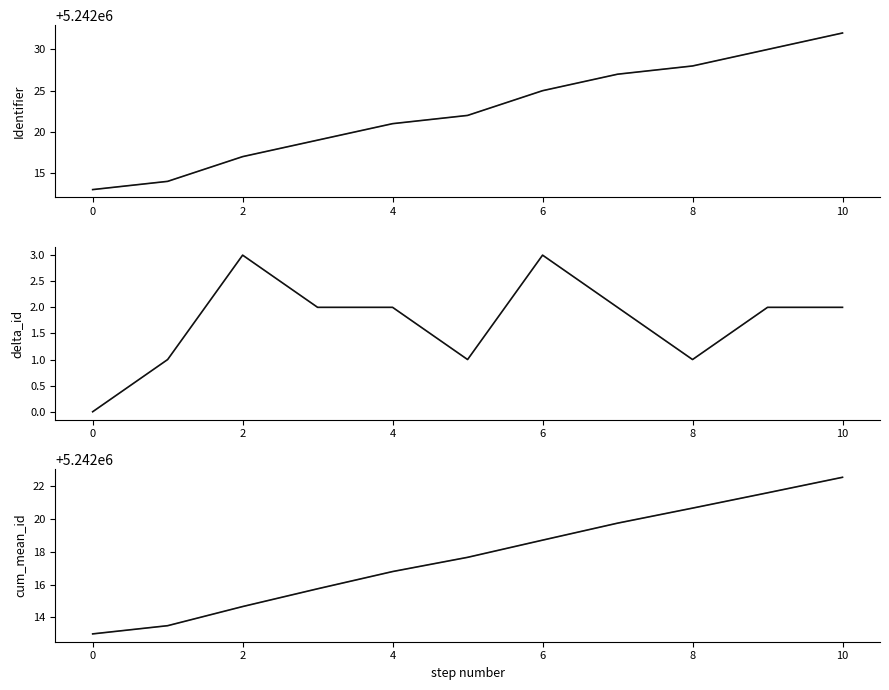

List the series in order of their peak value, lowest first.

Delta (gray), Delta, Cum. mean (gray), Cum. mean, Identifier (gray), Identifier